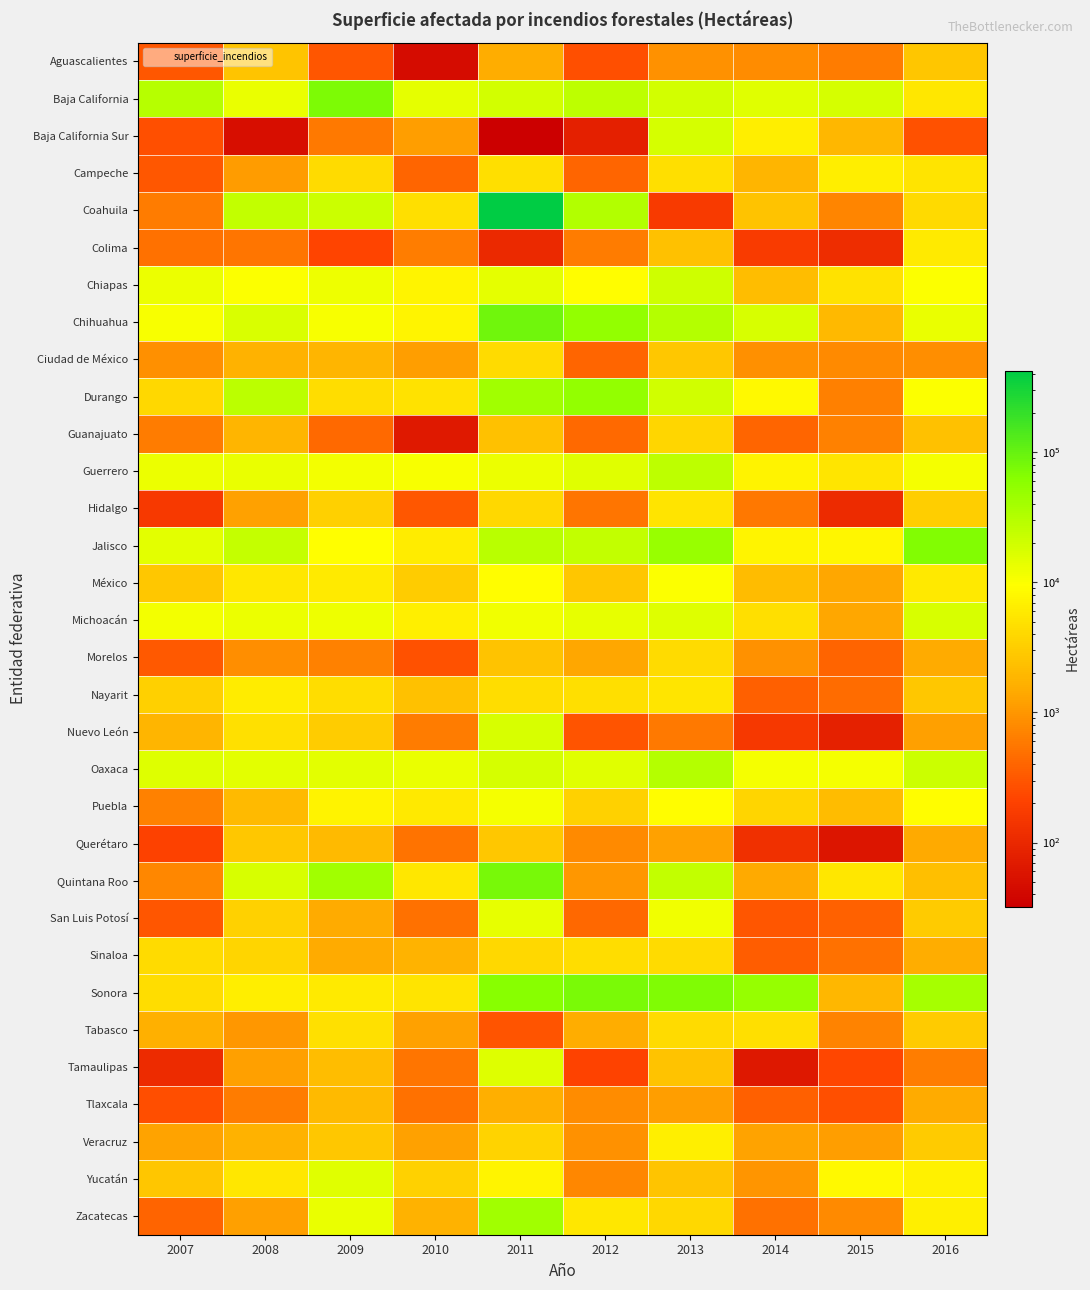

What is the maximum value shown in the chart?

424540.7